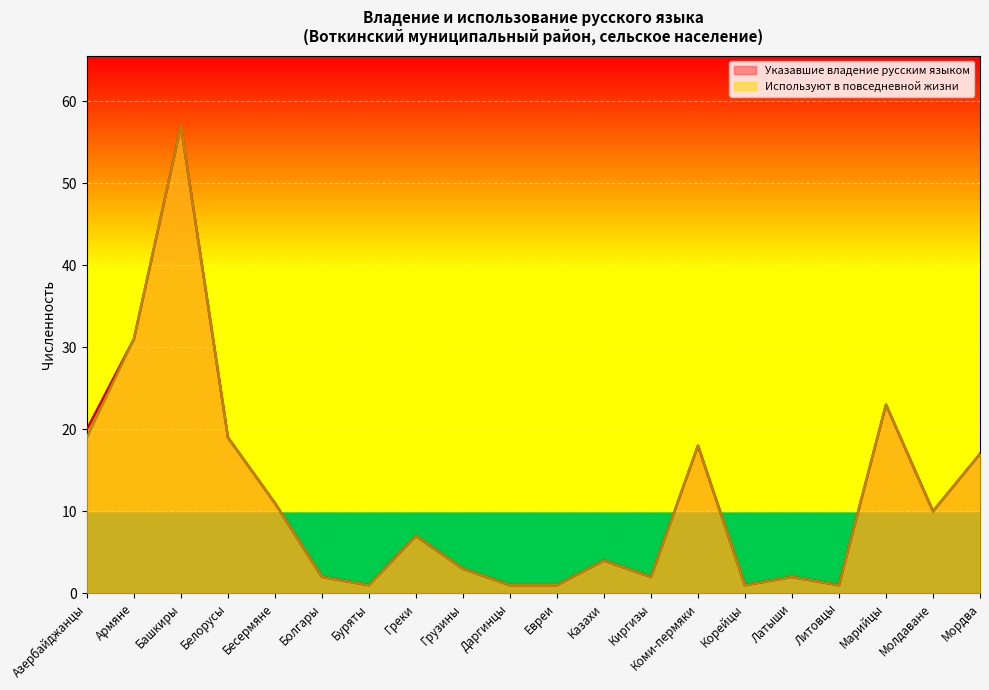

Is it true that Используют в повседневной жизни equals 1 at Даргинцы?

False